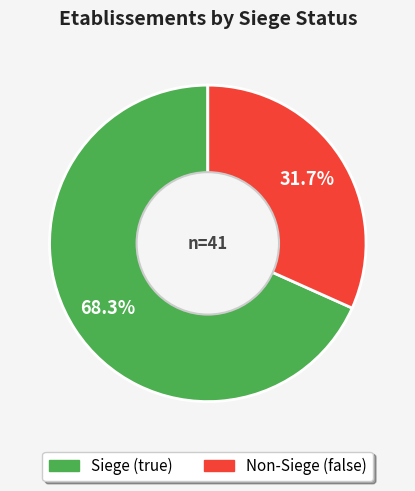

Which category has the smallest portion of the pie?

Non-Siege (false)